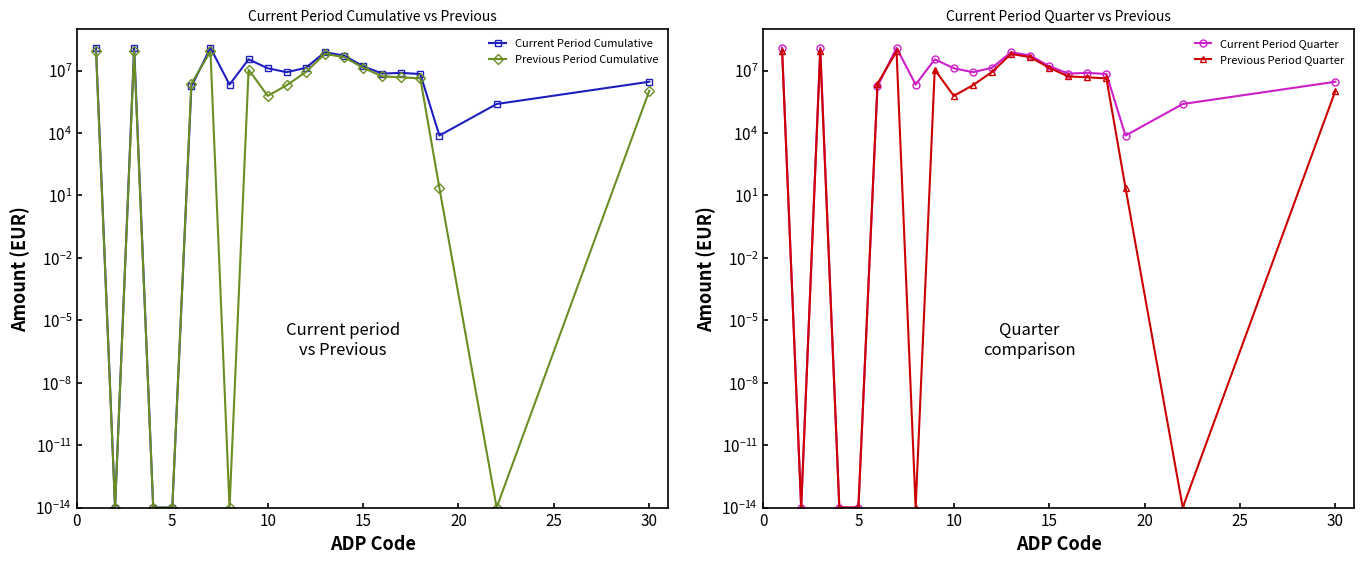

How many interior local peaks does the Current Period Quarter series have?

5